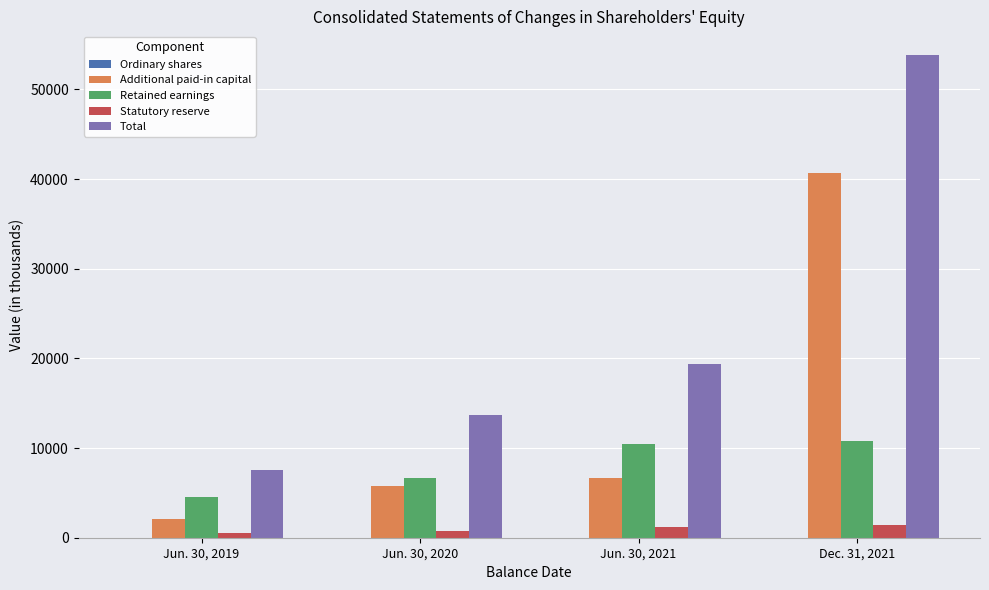

Are the bars horizontal?

No